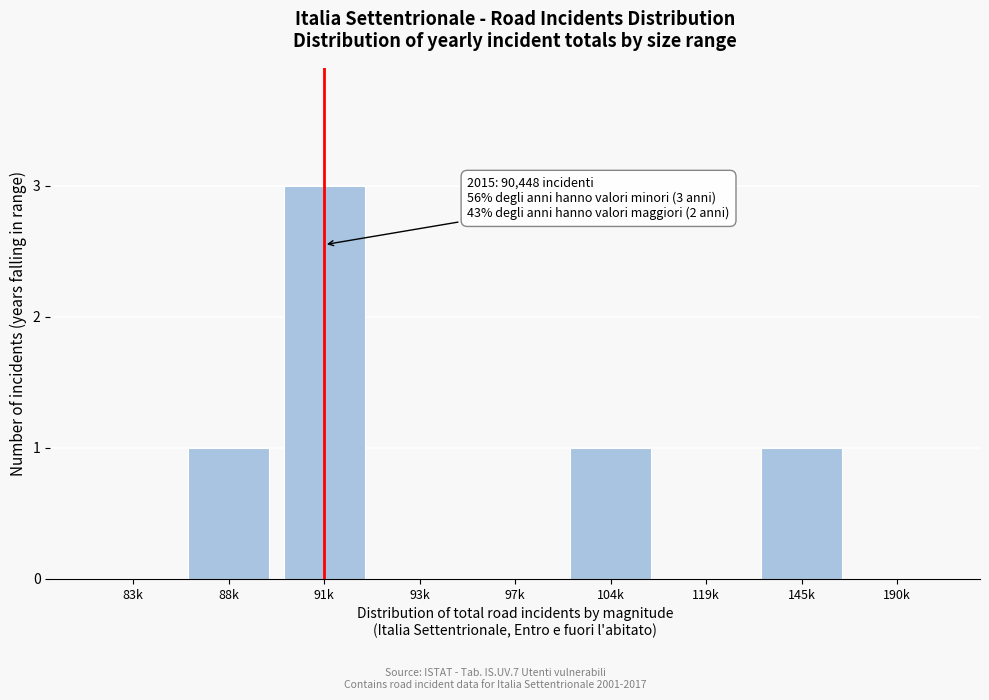

Reading left to right, what are all the values shown in this chart?

83k=0	88k=1	91k=3	93k=0	97k=0	104k=1	119k=0	145k=1	190k=0